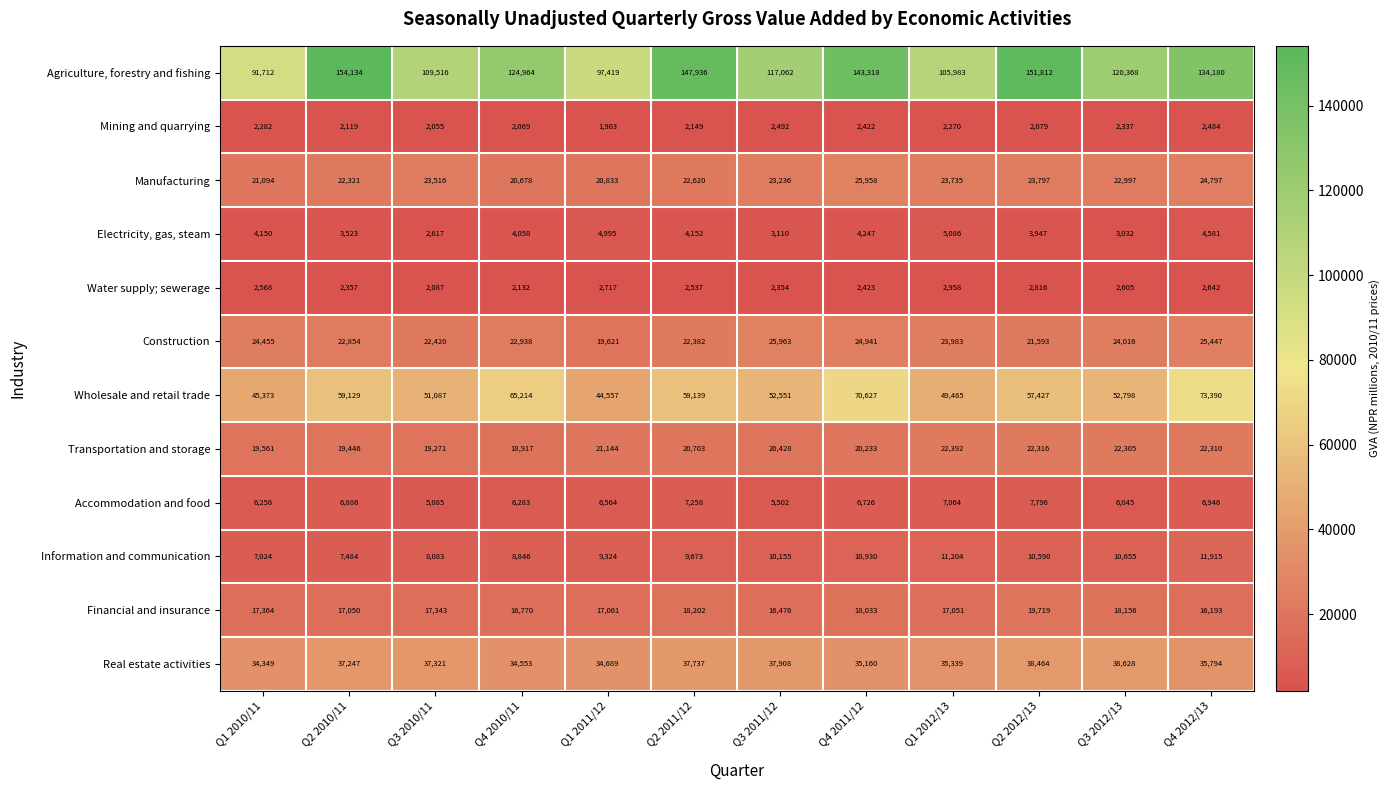

What is the average value of the Wholesale and retail trade series?

56730